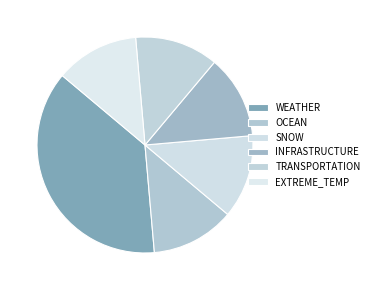

Is there any slice that represents more than half of the pie?

No